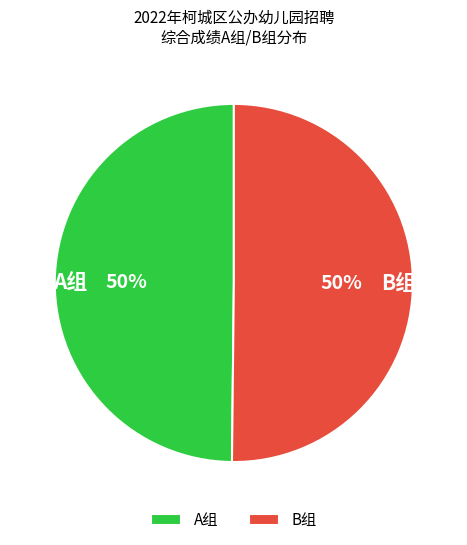

True or false: B组 accounts for 18% of the total.

False